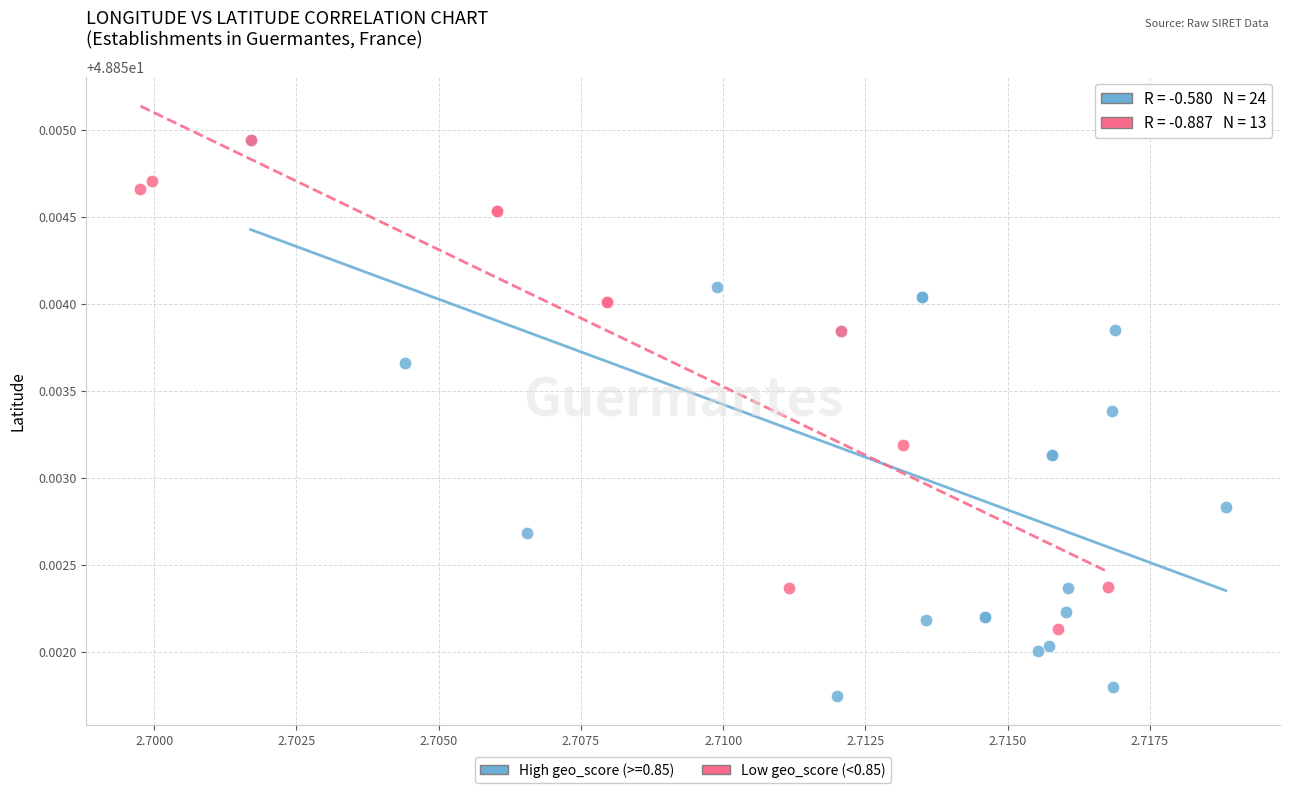

Which series has the largest Y range (max minus min)?

High geo_score (>=0.85)